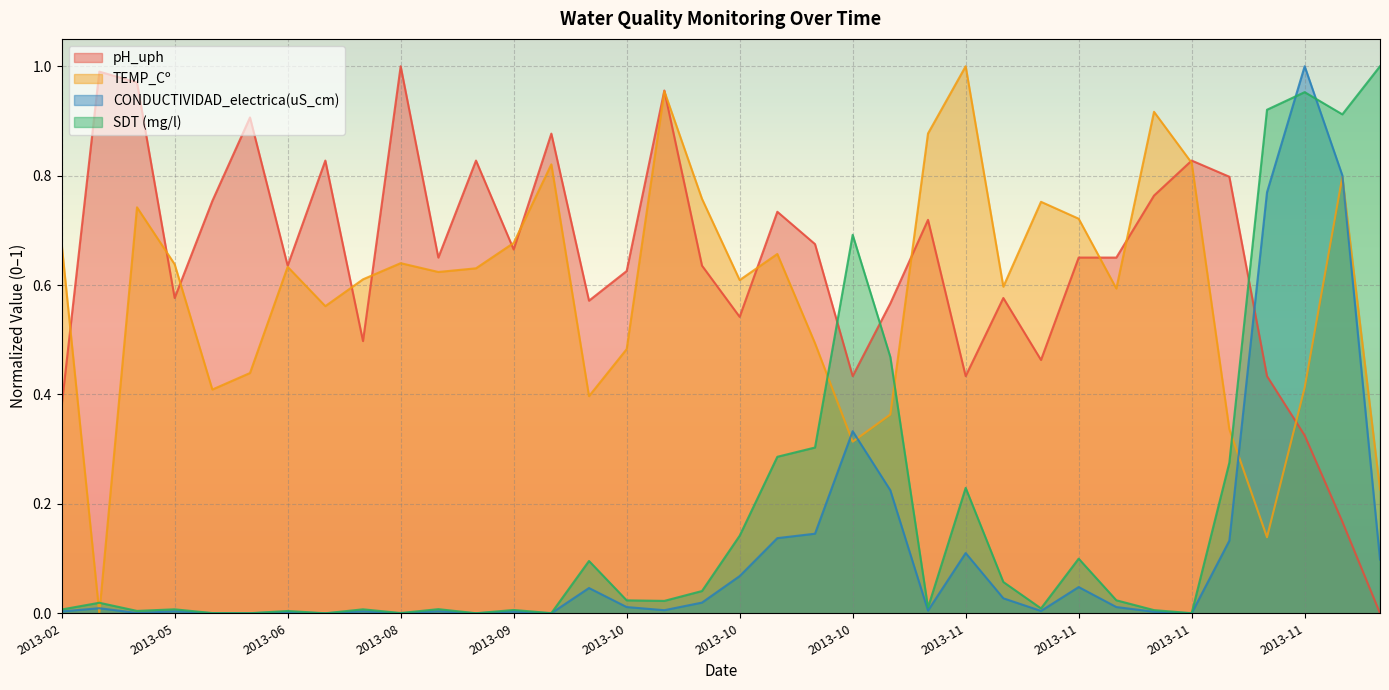

Where is the first local maximum for TEMP_Cº?

2013-03-23